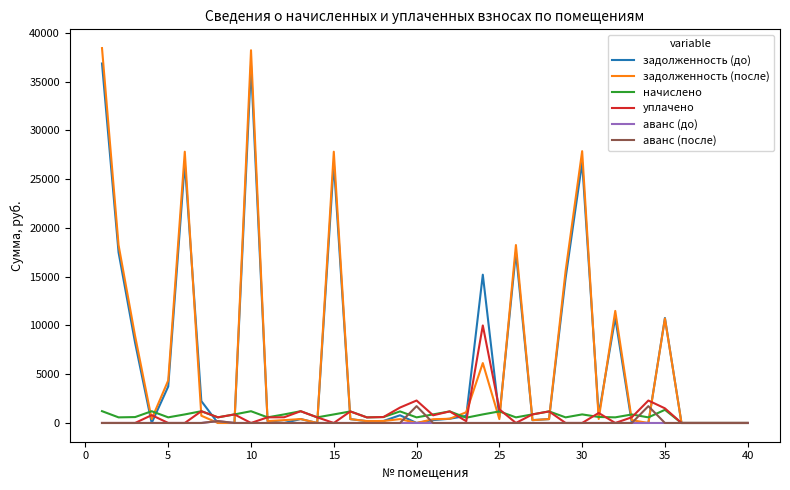

What is the greatest value displayed?

38439.1